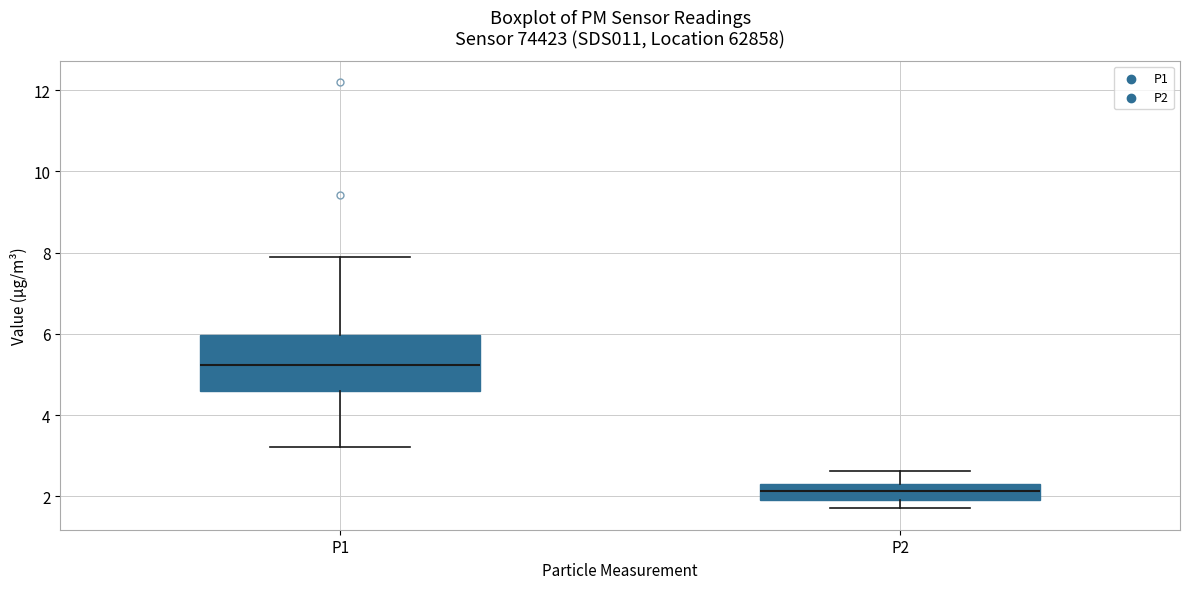

Which box is the tallest, from its lower edge to its upper edge?

P1